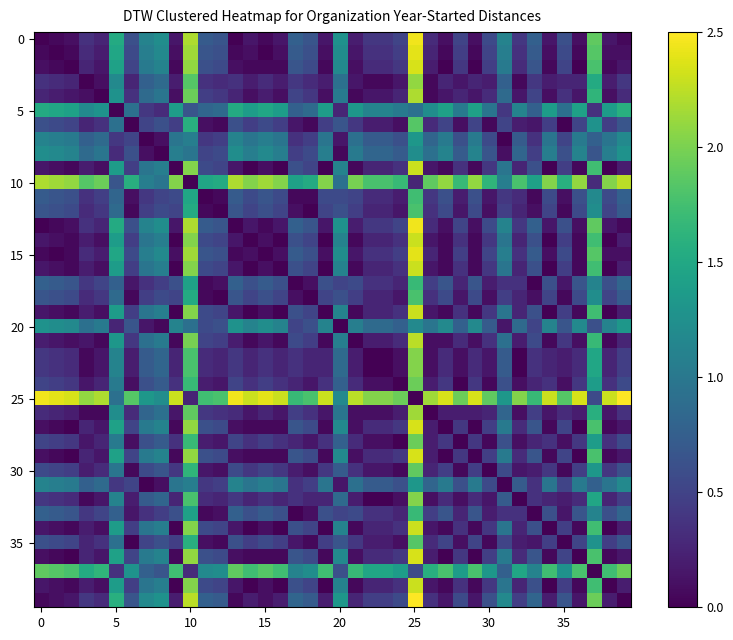

Which label corresponds to the largest value in the chart?

39